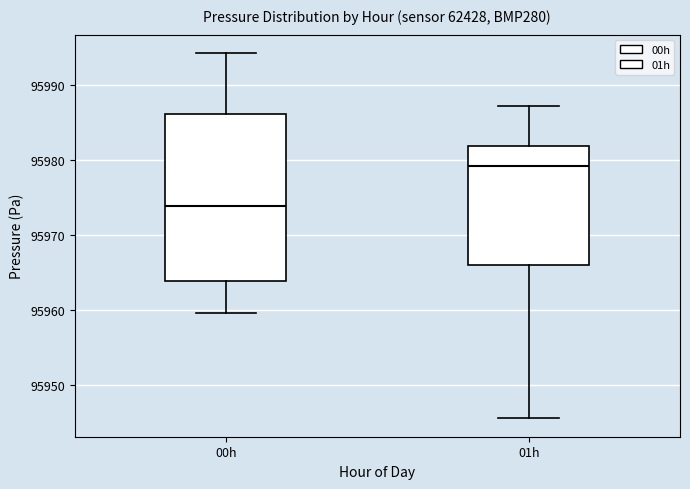

Comparing the boxes themselves (not the whiskers), which one is the tallest?

00h